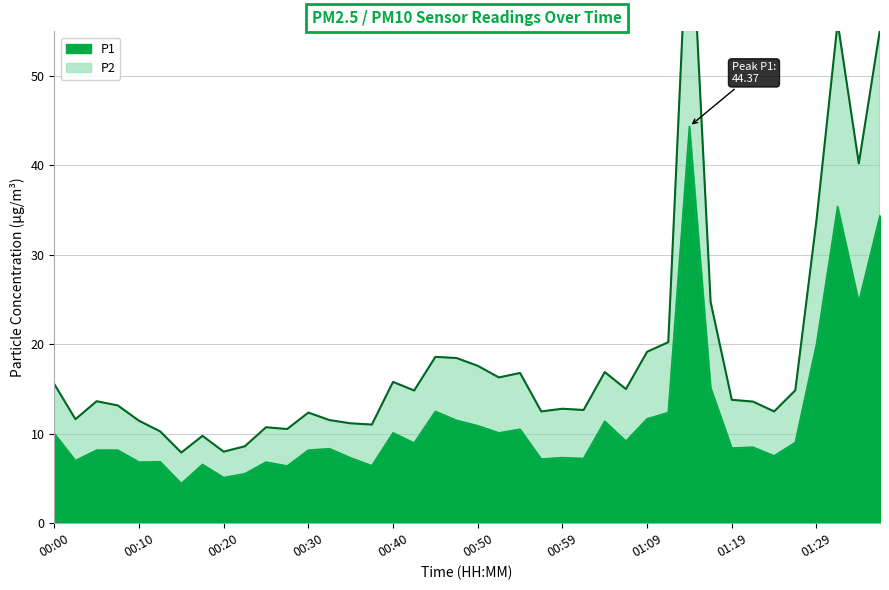

List the series in order of their overall mean, highest first.

P2, P1